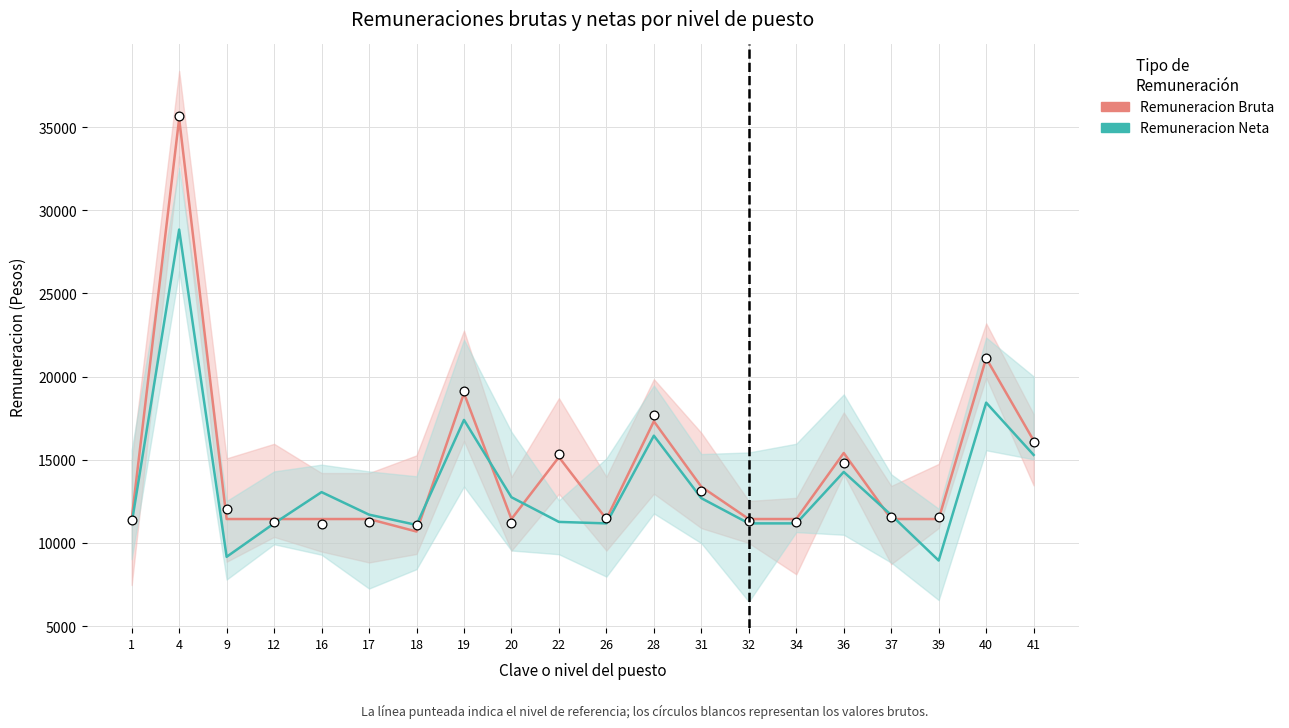

Which series reaches the minimum Y coordinate?

Remuneracion Neta